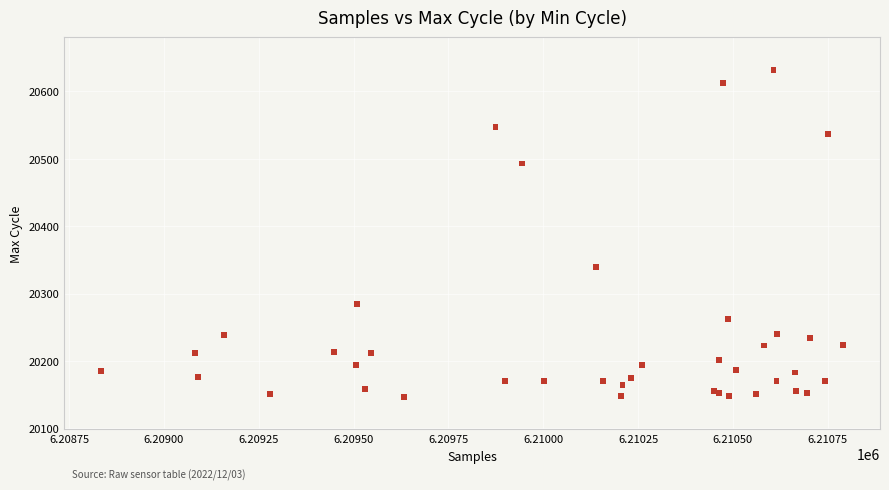

What Y value in the scatter plot is closest to 20389?

20340